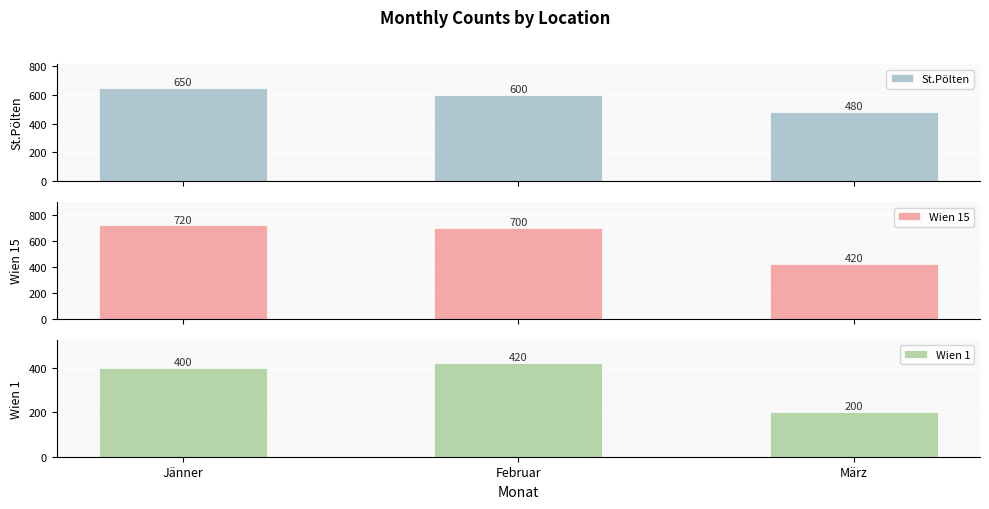

Reading left to right, extract all data points from this chart.

St.Pölten: 650	600	480
Wien 15: 720	700	420
Wien 1: 400	420	200